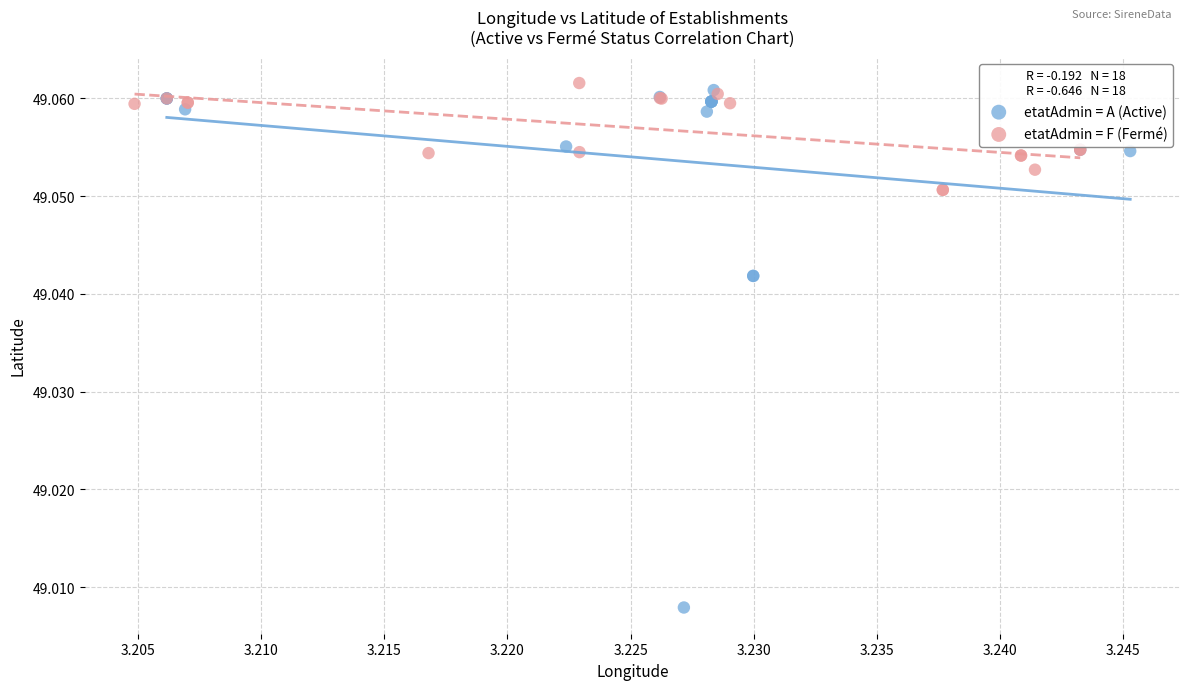

Which series has the widest spread of Y values?

etatAdmin = A (Active)